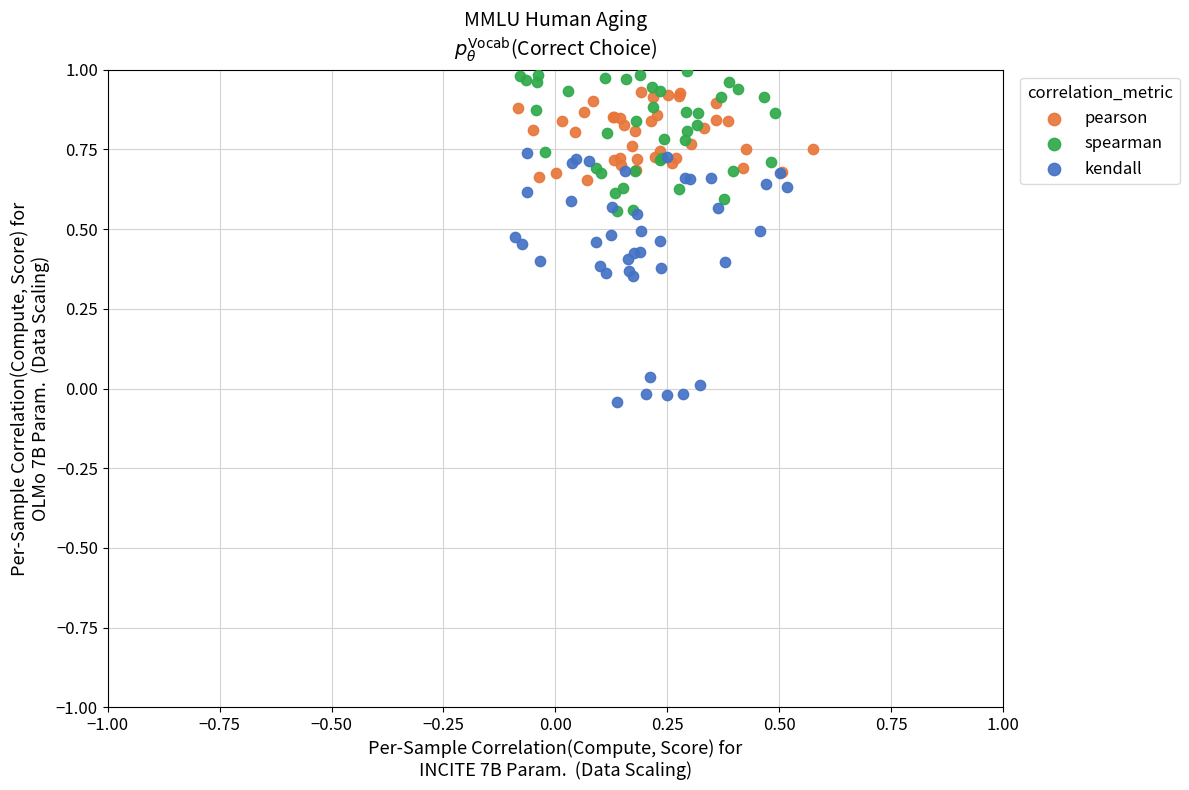

Which series contains the lowest Y value?

kendall